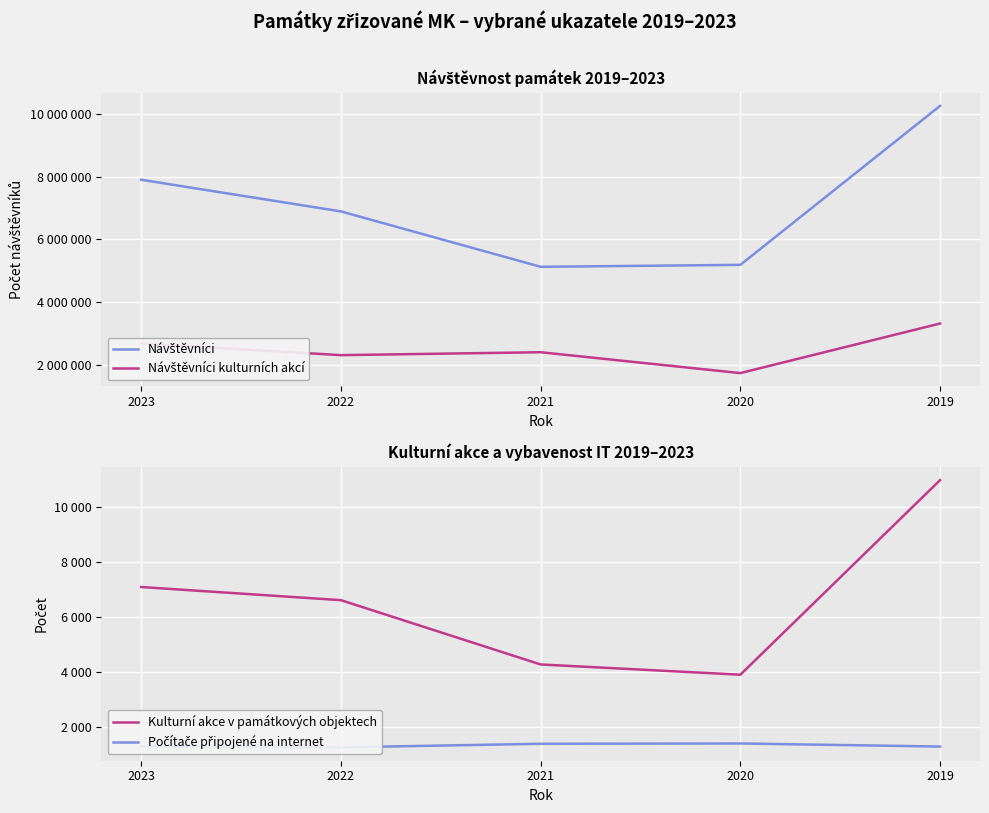

Is this an area chart (filled region under the line)?

No